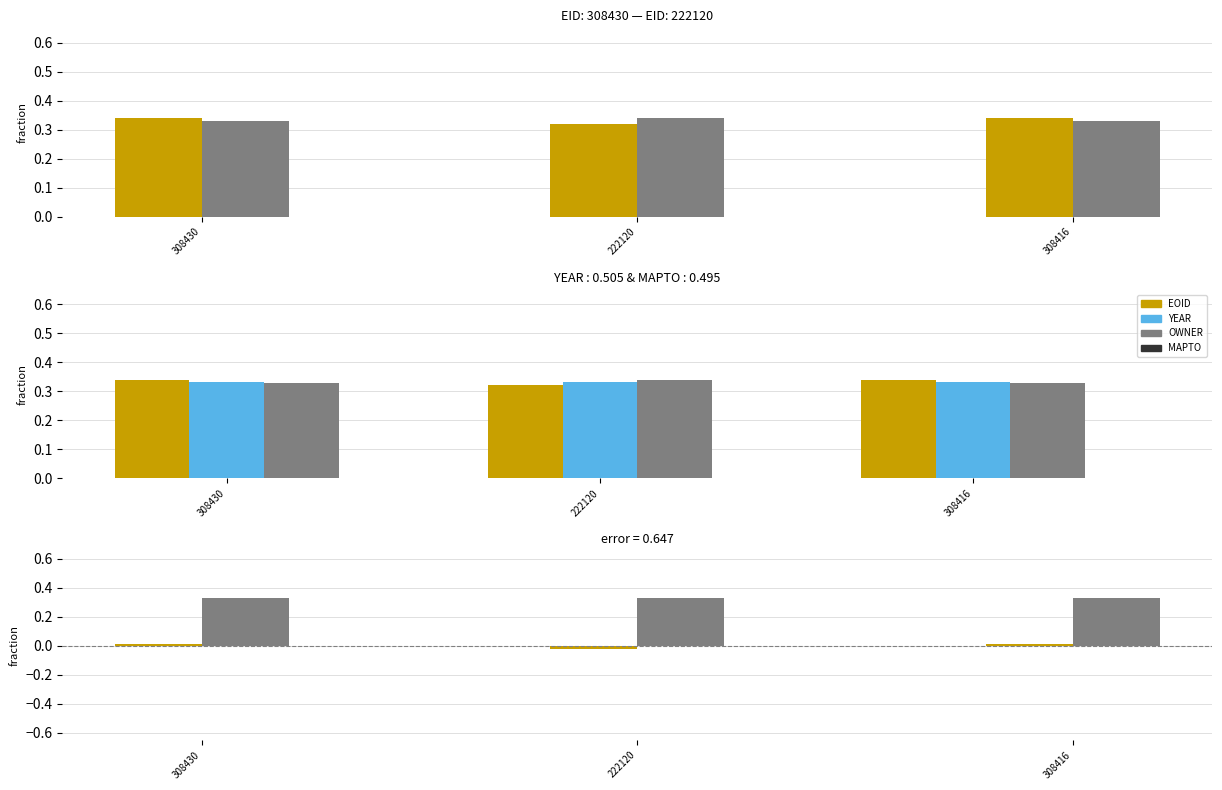

At which label does EOID - OWNER reach its peak?

308430